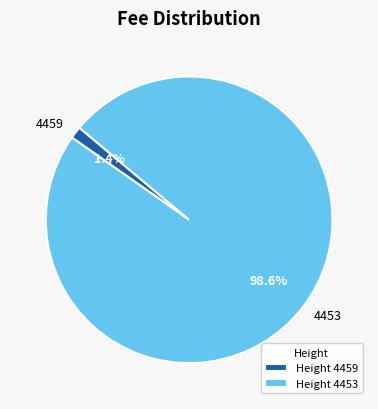

How many segments does this pie chart have?

2